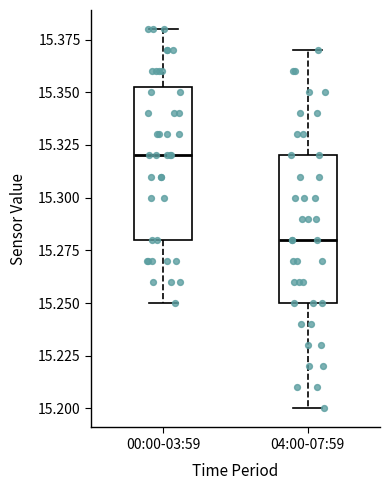

Reading left to right, read every box against the y-axis: the position of its median line, the range the box covers, and the ends of its whiskers. The values are not printed on the chart, so give them approximately, as read against the axis.

00:00-03:59: median 15.320, box 15.280 to 15.355, whiskers 15.250 to 15.380
04:00-07:59: median 15.280, box 15.250 to 15.320, whiskers 15.200 to 15.370